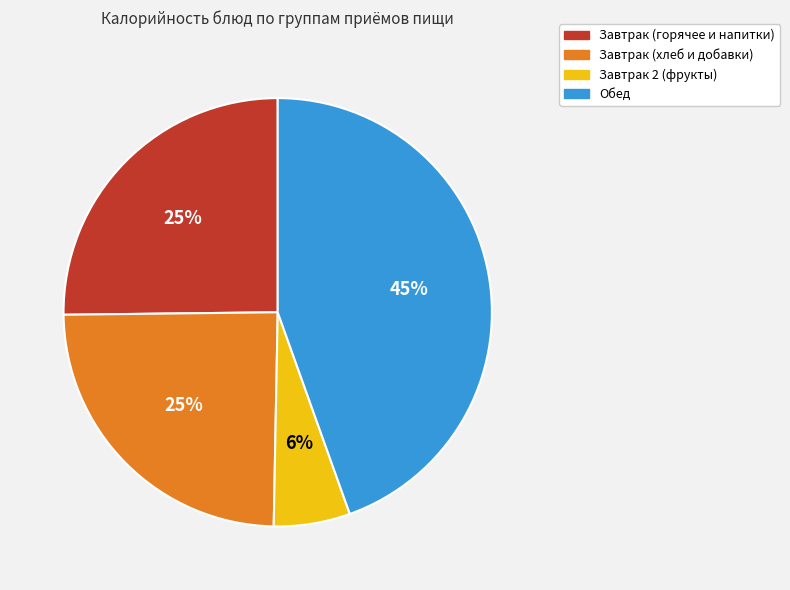

To the nearest percent, what is the average slice percentage?

25%